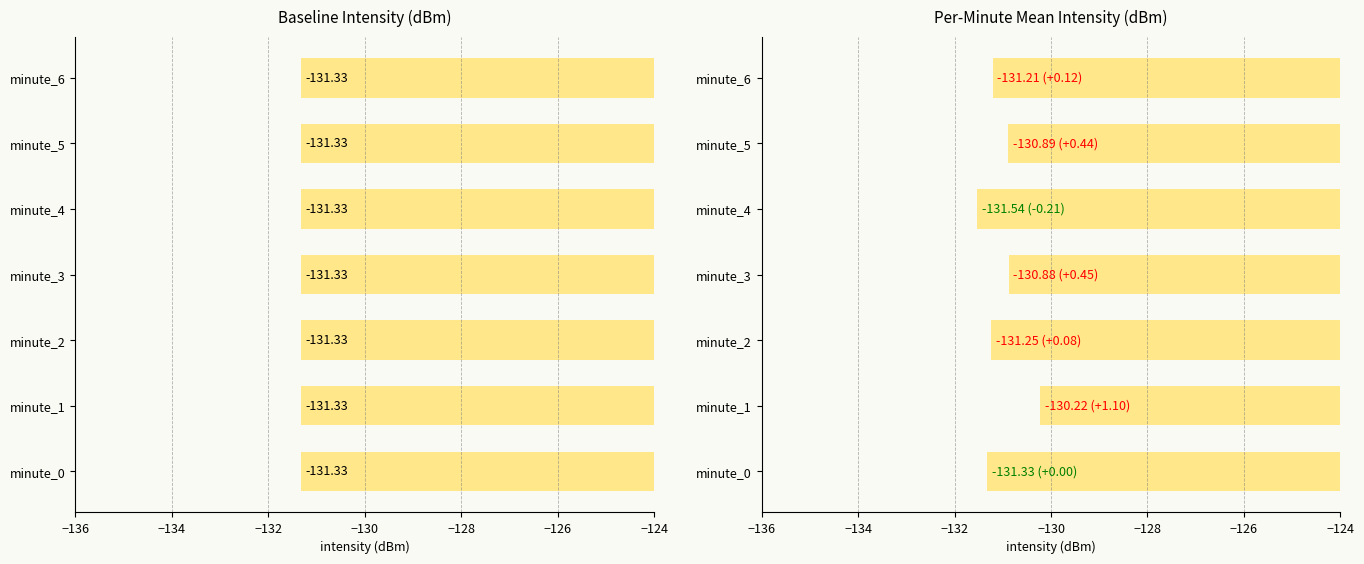

What is the maximum value shown in the chart?

-130.2